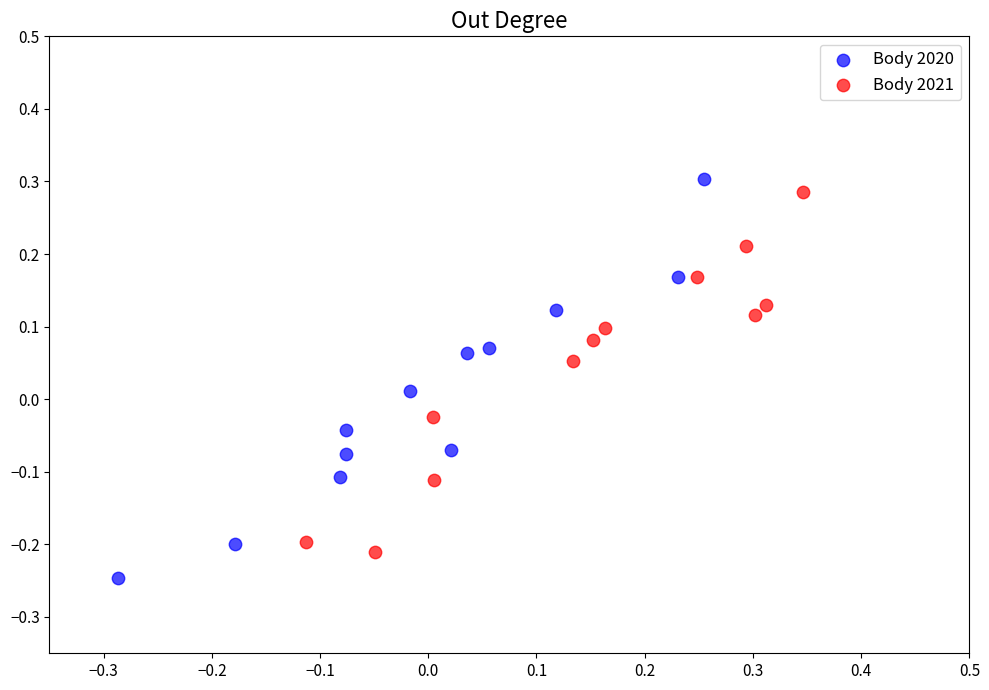

Which series has the widest spread of Y values?

Body 2020